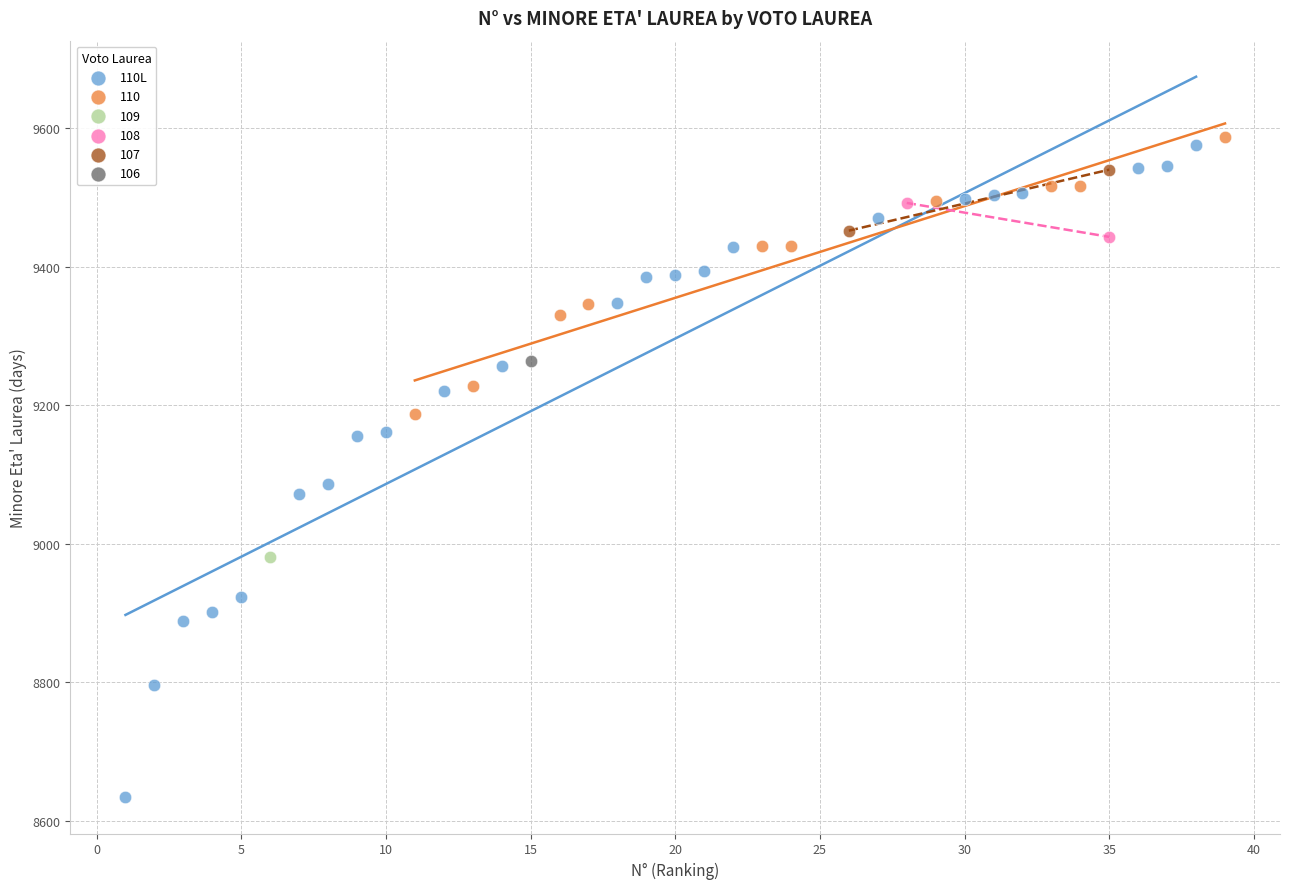

What are all the series names shown in the legend?

110L, 110, 109, 108, 107, 106